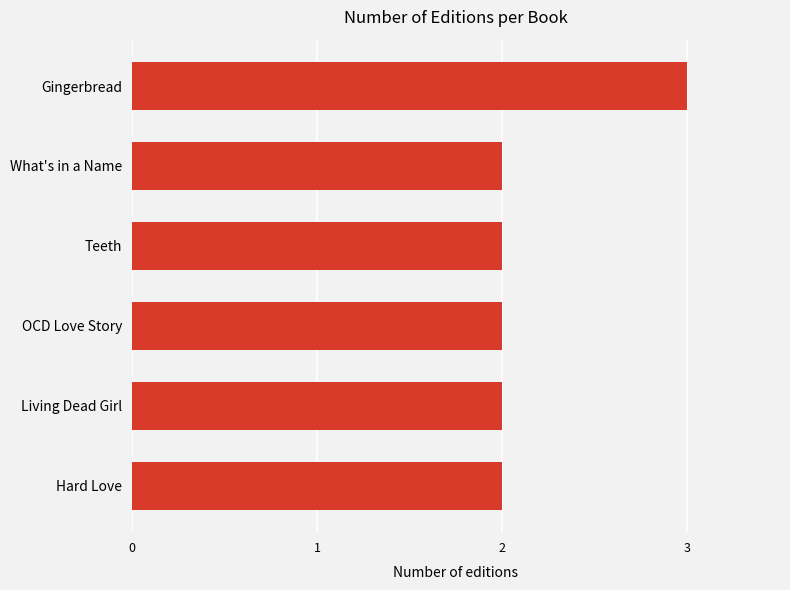

What is the minimum value shown in the chart?

2